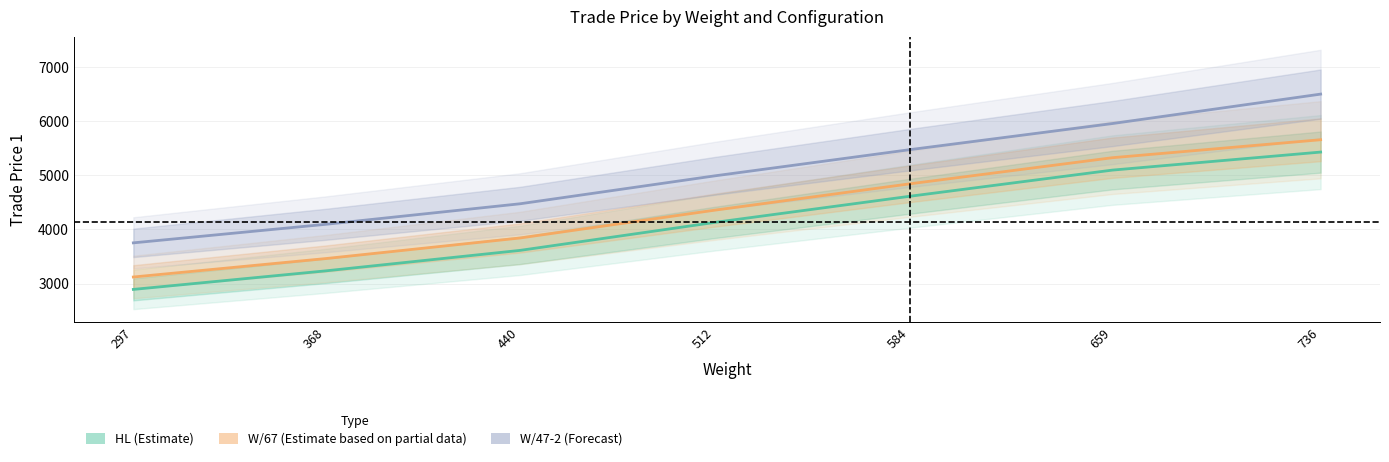

What is the average value of the W/47-2 (Forecast) series?

5034